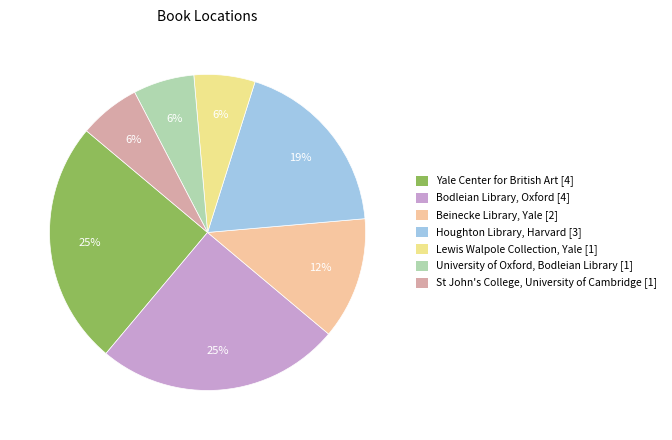

To the nearest percent, what is the average slice percentage?

14%